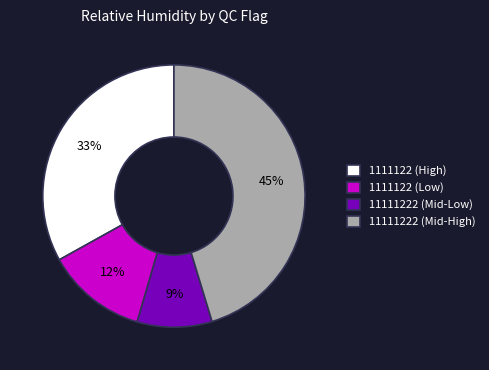

True or false: 1111122 (High) accounts for 42% of the total.

False